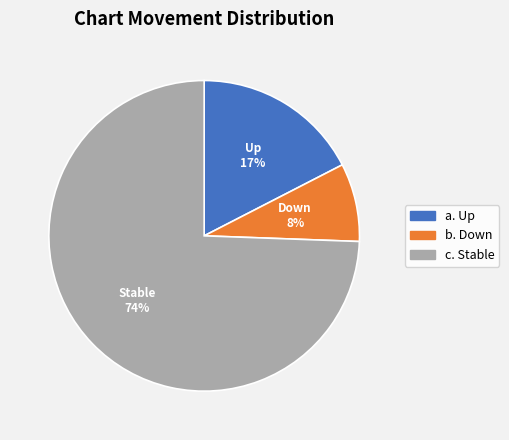

To the nearest percent, what is the average slice percentage?

33%